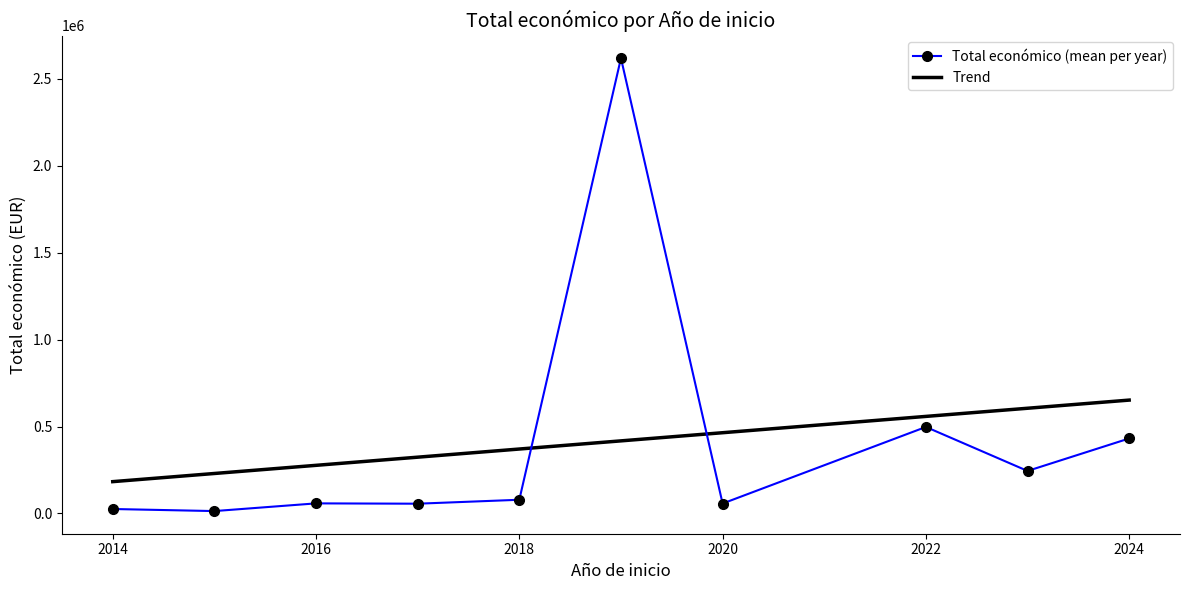

Which series has the largest range (max minus min)?

Total económico (mean per year)